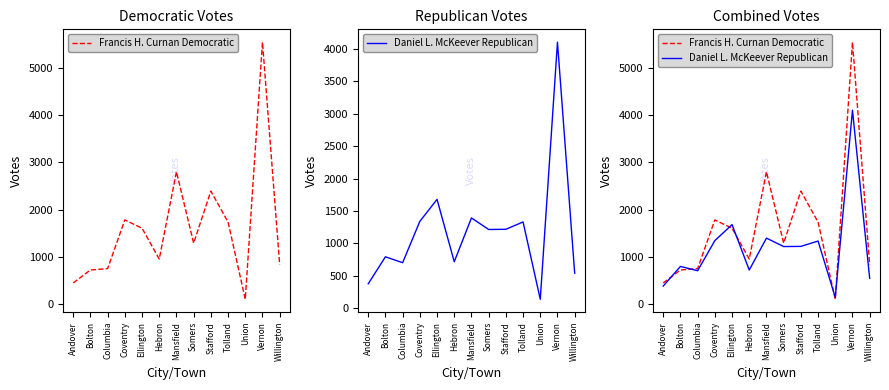

At which category is the sum across all series the highest?

Vernon